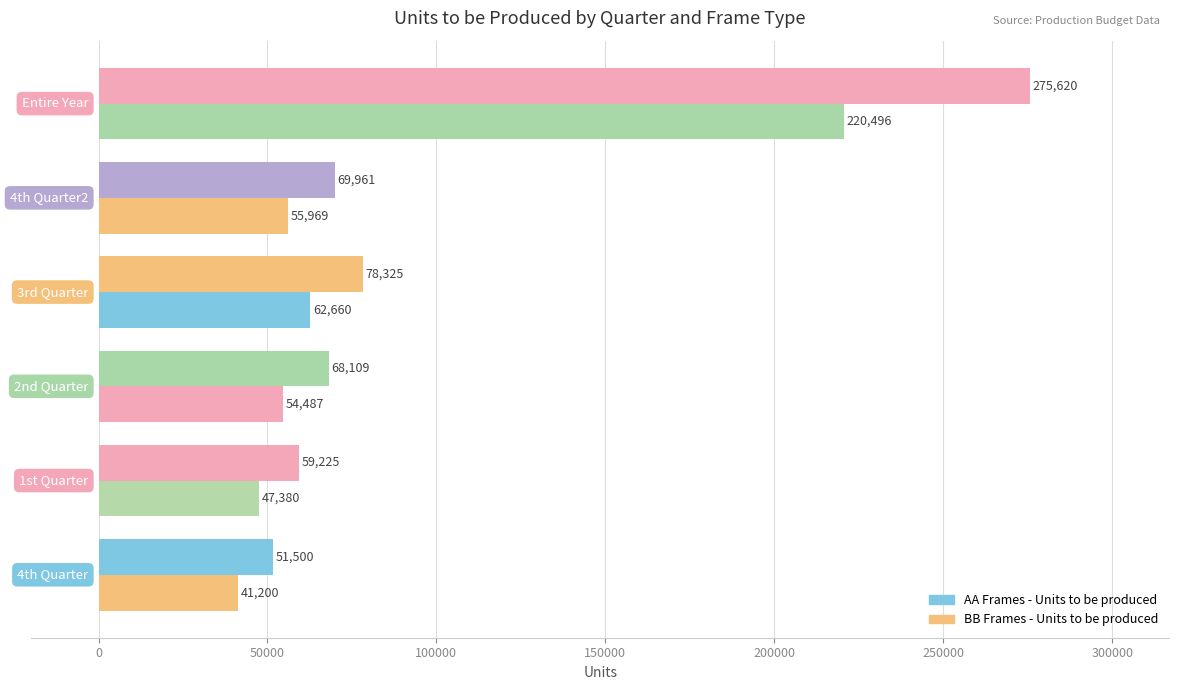

How many values in the BB Frames - Units to be produced series exceed 55968?

3